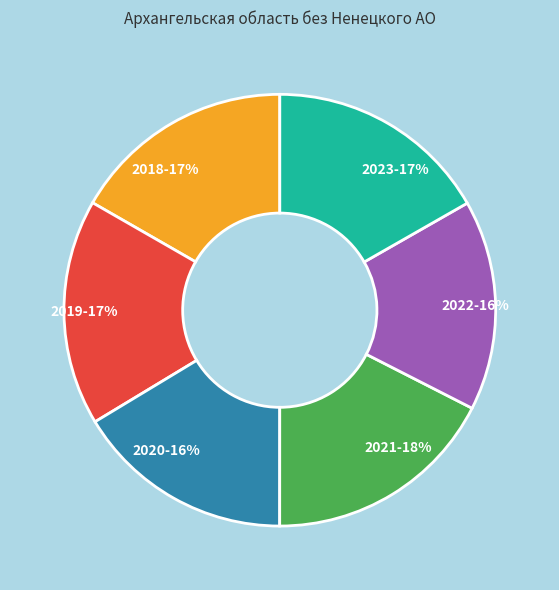

To the nearest percent, what is the difference between the 2019-17% and 2022-16% slice percentages?

1%